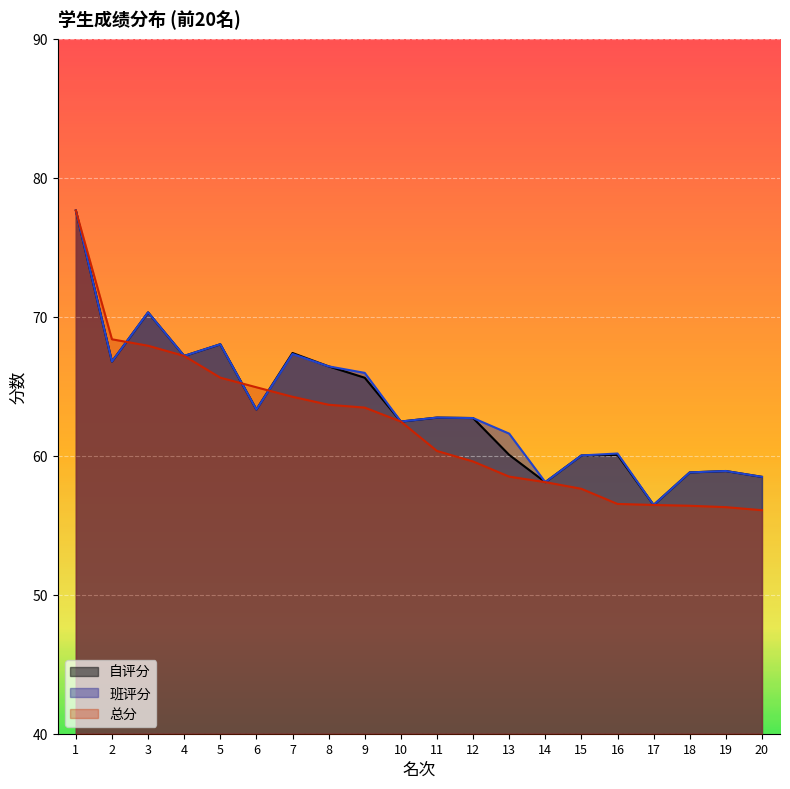

How many lines are shown in the chart?

3